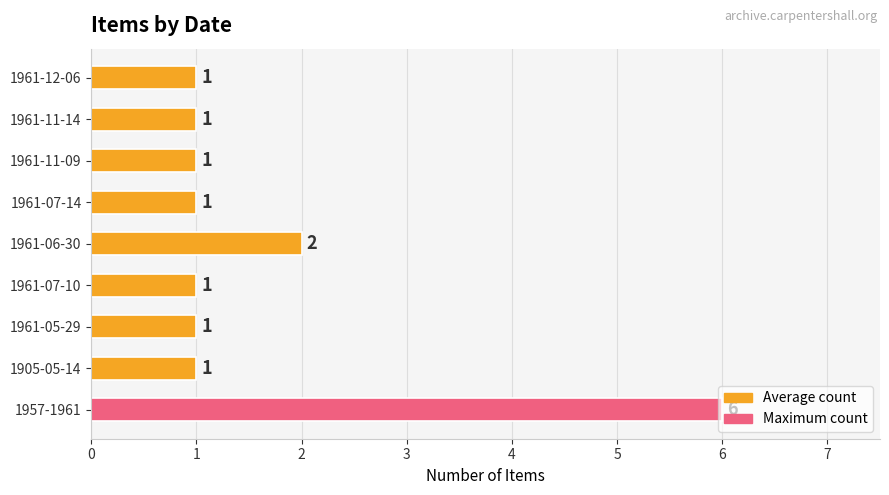

What is the greatest value displayed?

6